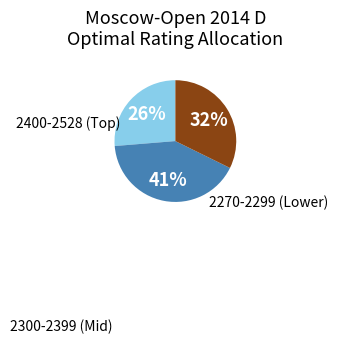

To the nearest percent, what is the average slice percentage?

33%